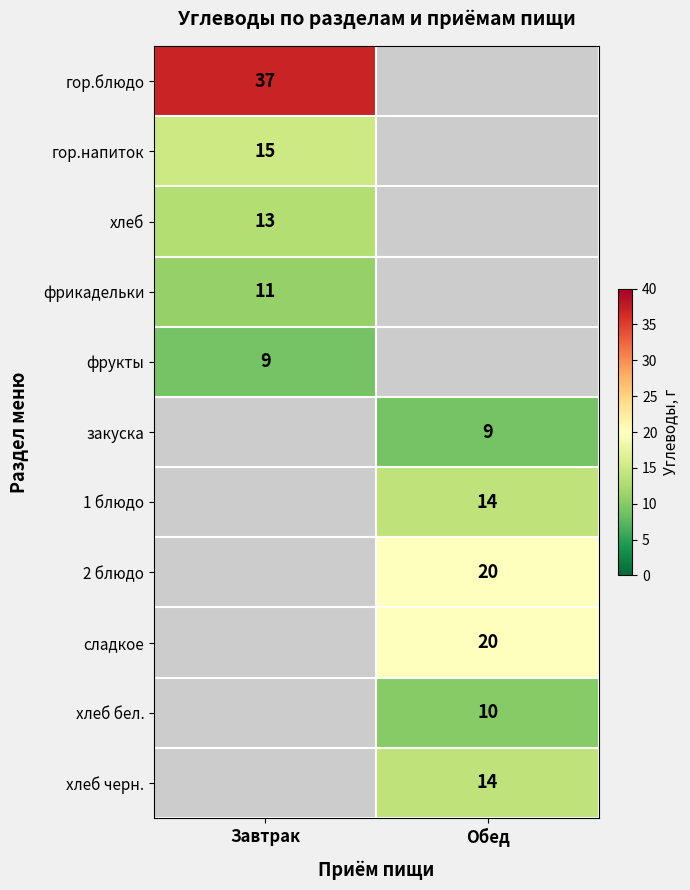

The фрикадельки series shows 4 at Завтрак. True or false?

False